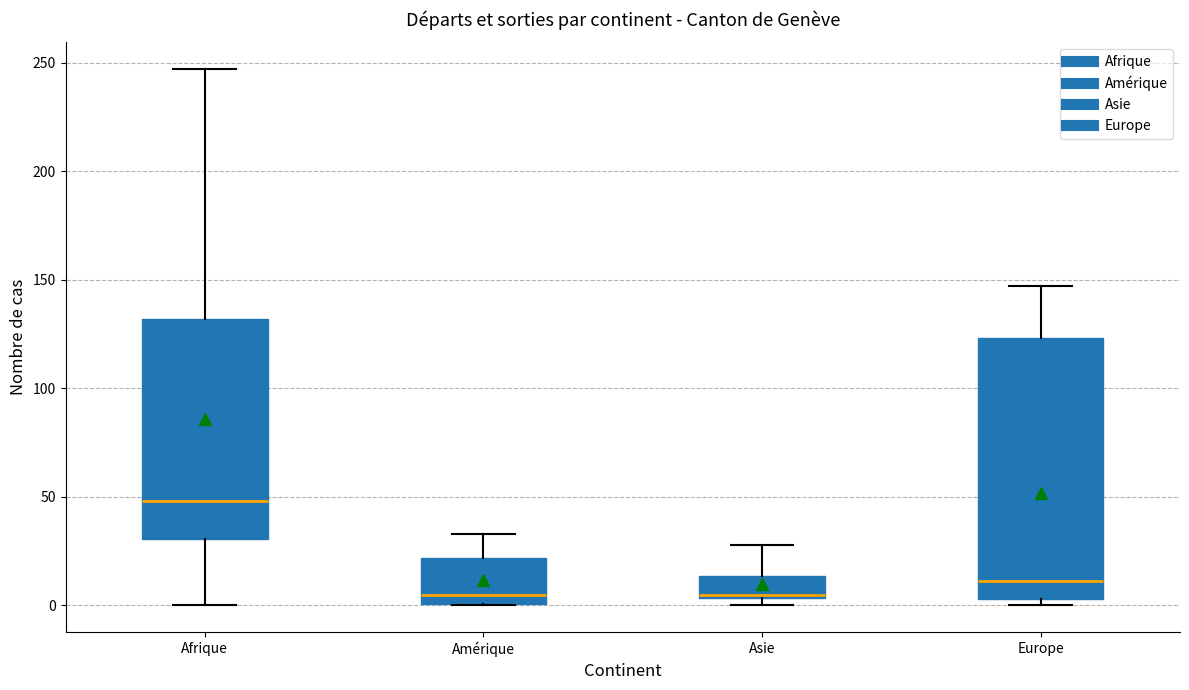

Which box is the tallest, from its lower edge to its upper edge?

Europe